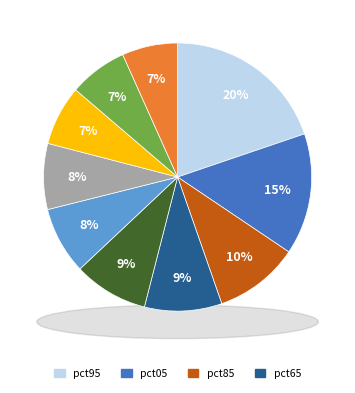

Does pct25 represent more than half of the total?

No